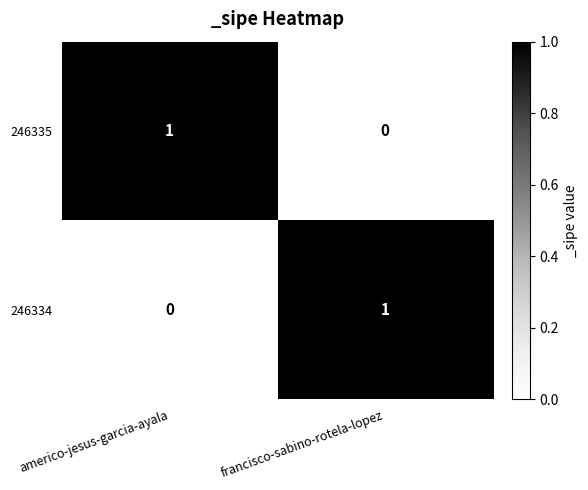

The 246335 series shows 1 at americo-jesus-garcia-ayala. True or false?

True